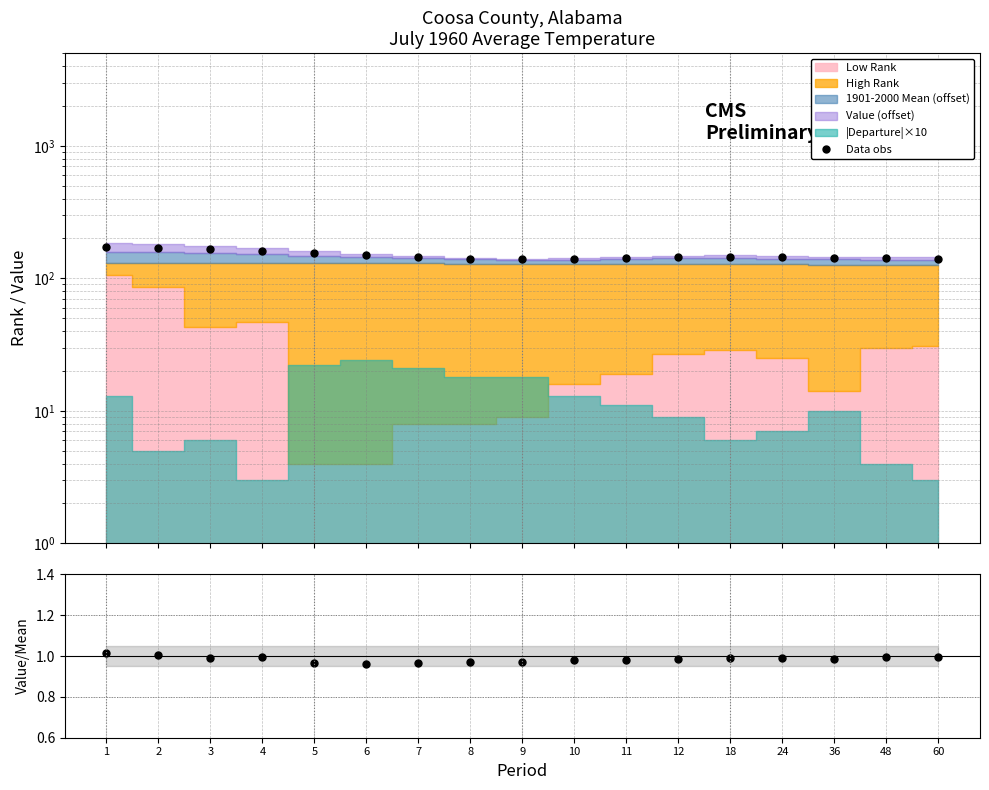

What is the value of the Data obs point at the 5th from the left?

154.0